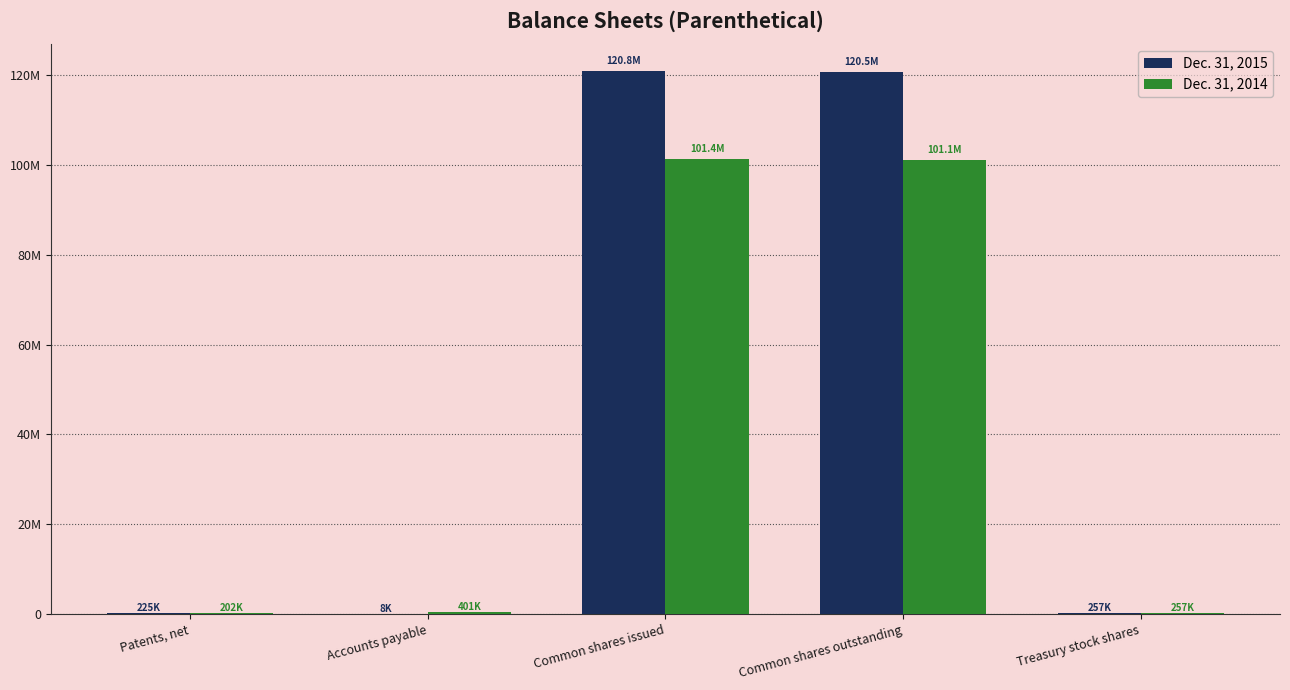

What are all the series names shown in the legend?

Dec. 31, 2015, Dec. 31, 2014